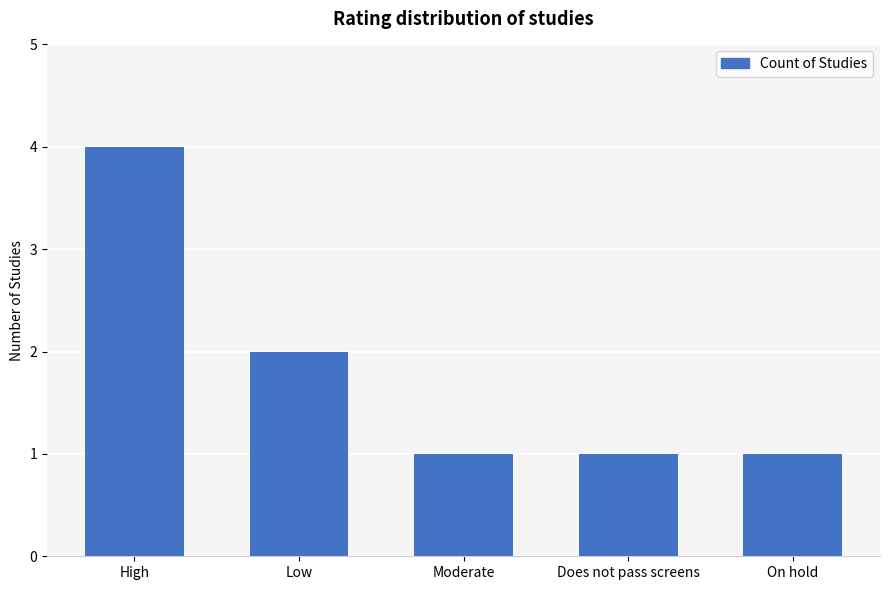

Reading left to right, extract all data points from this chart.

High=4	Low=2	Moderate=1	Does not pass screens=1	On hold=1